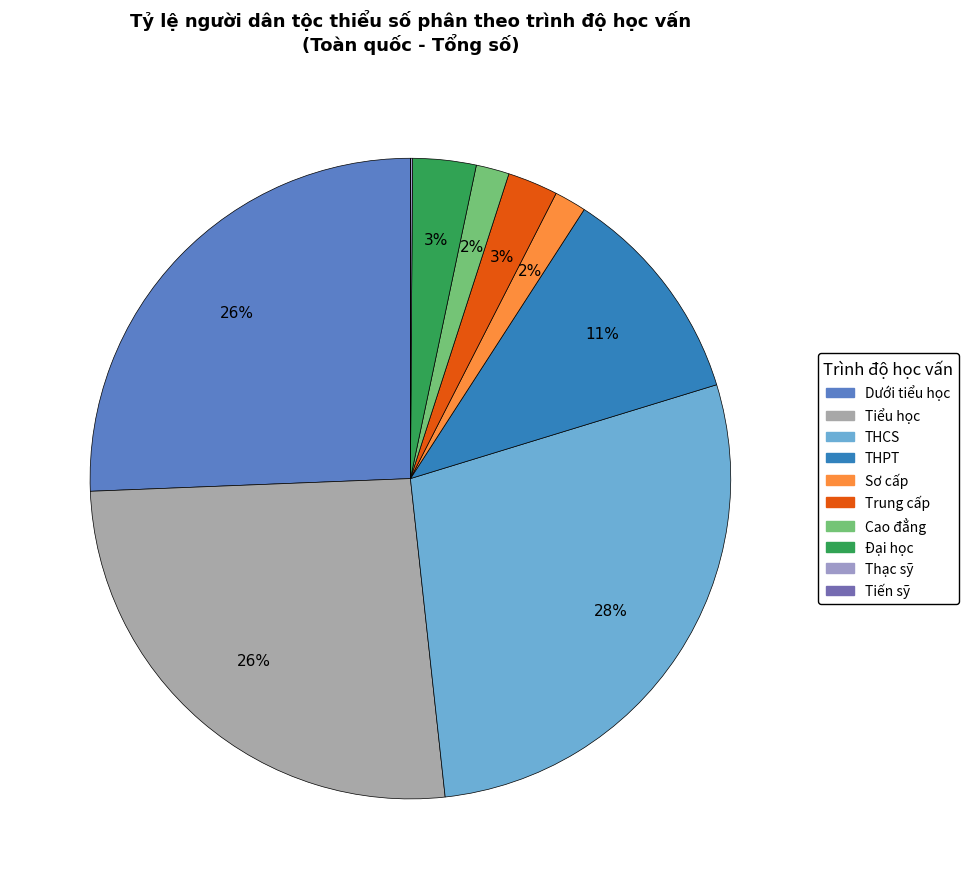

The THCS slice represents 34% of the pie. True or false?

False